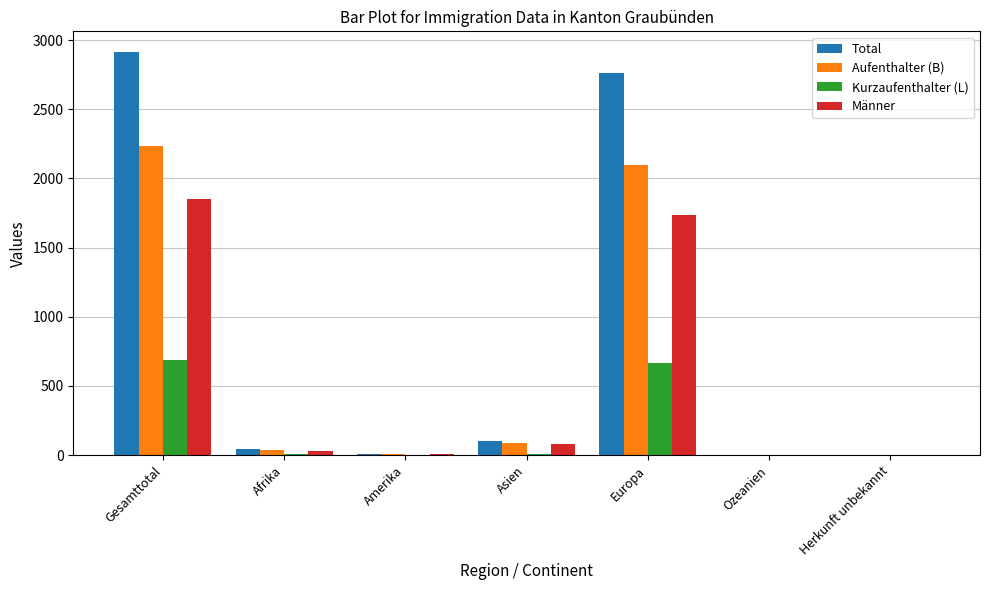

At which category is the sum across all series the highest?

Gesamttotal